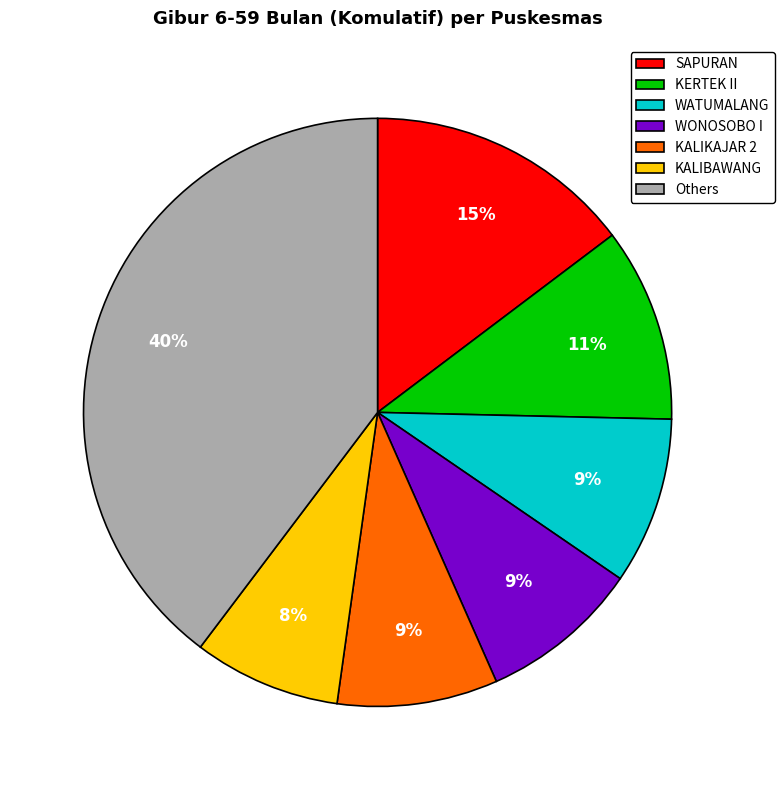

Which has a higher value, KERTEK II or KALIKAJAR 2?

KERTEK II